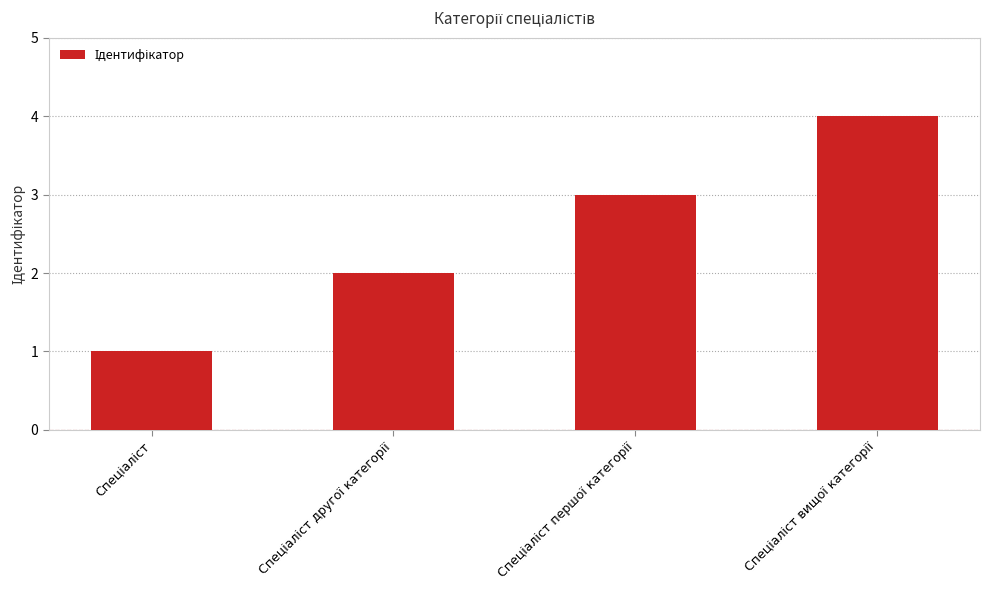

What is the minimum value shown in the chart?

1